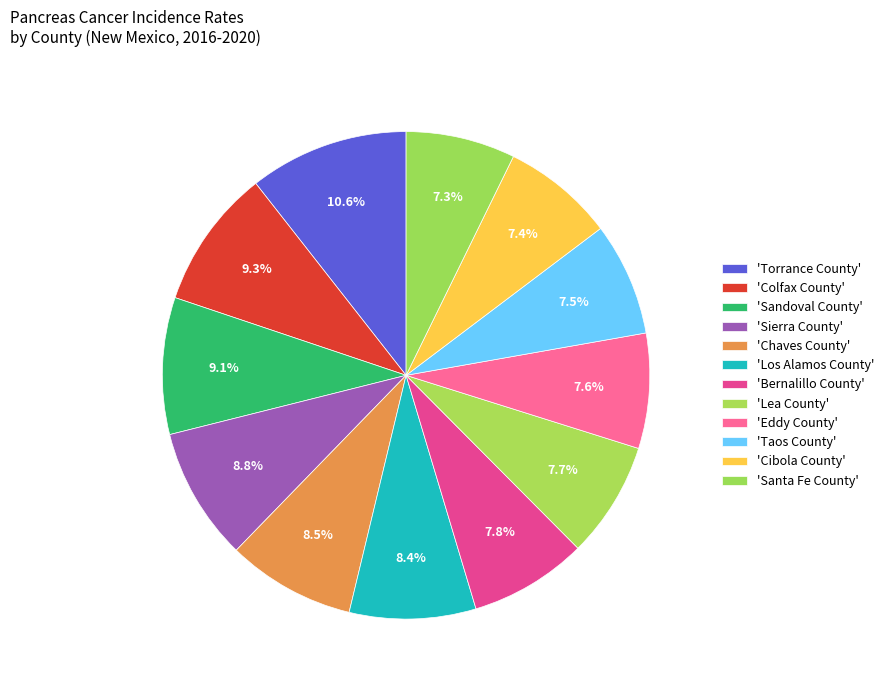

Which category has the biggest portion of the pie?

Torrance County